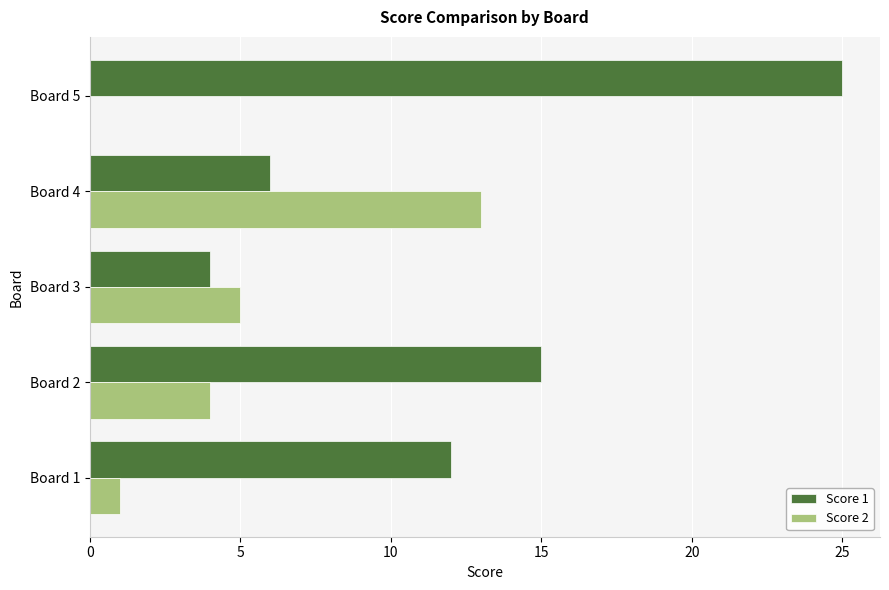

Between Board 3 and Board 4, which series saw the biggest shift?

Score 2